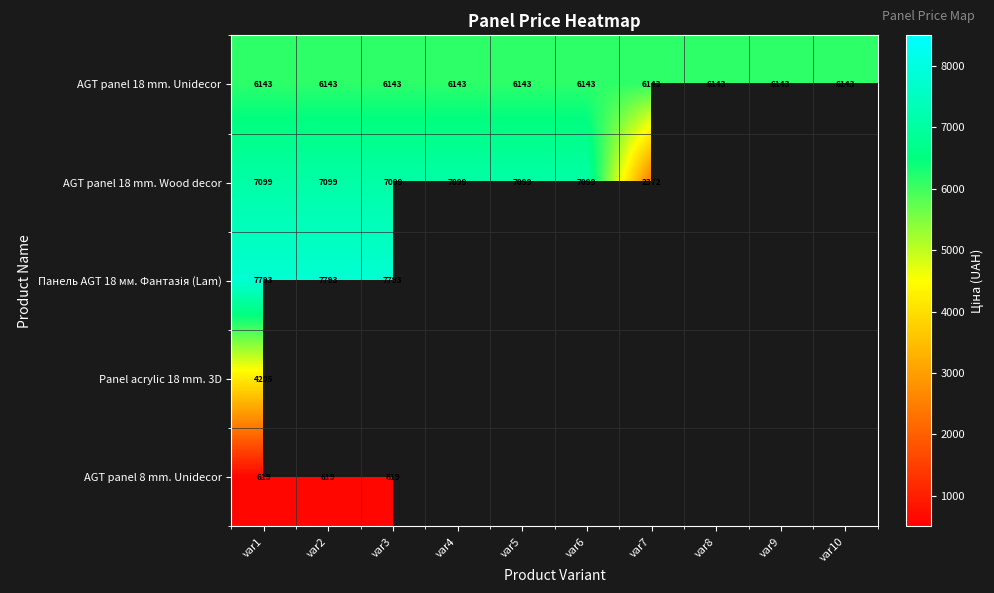

Is it true that AGT panel 18 mm. Unidecor equals 6143.2 at var5?

True